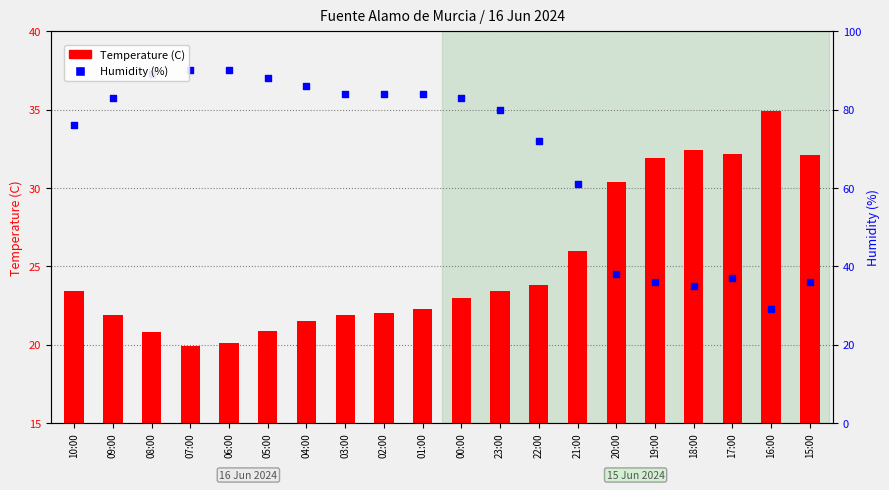

What are all the series names shown in the legend?

Temperature (C), Humidity (%)